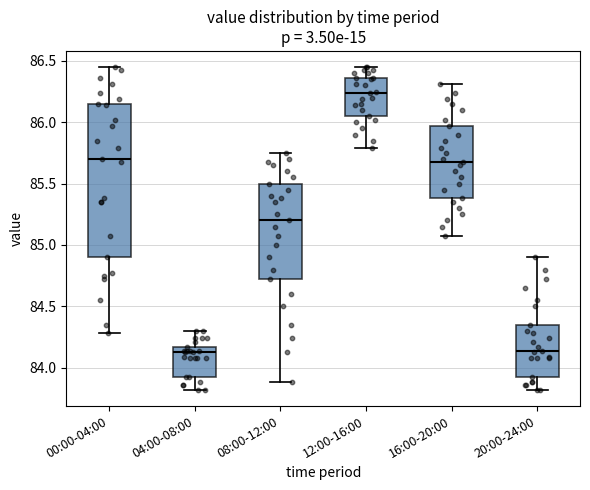

Which box is the tallest, from its lower edge to its upper edge?

00:00-04:00